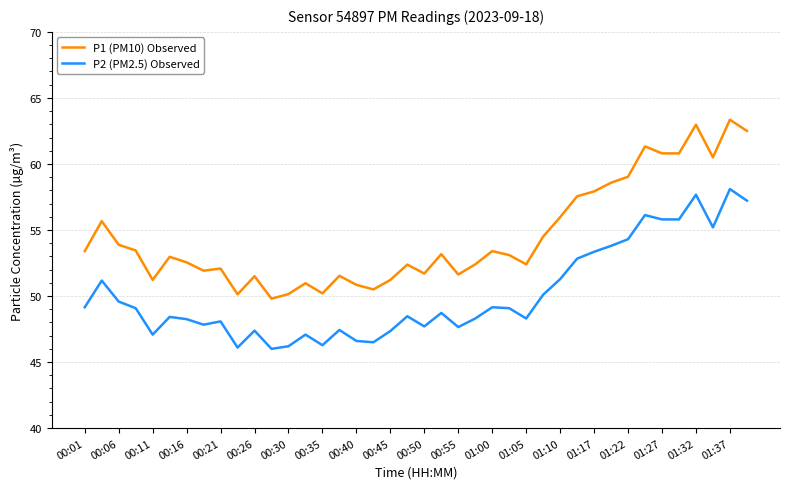

Rank the series by their maximum value, from lowest to highest.

P2 (PM2.5) Observed, P1 (PM10) Observed